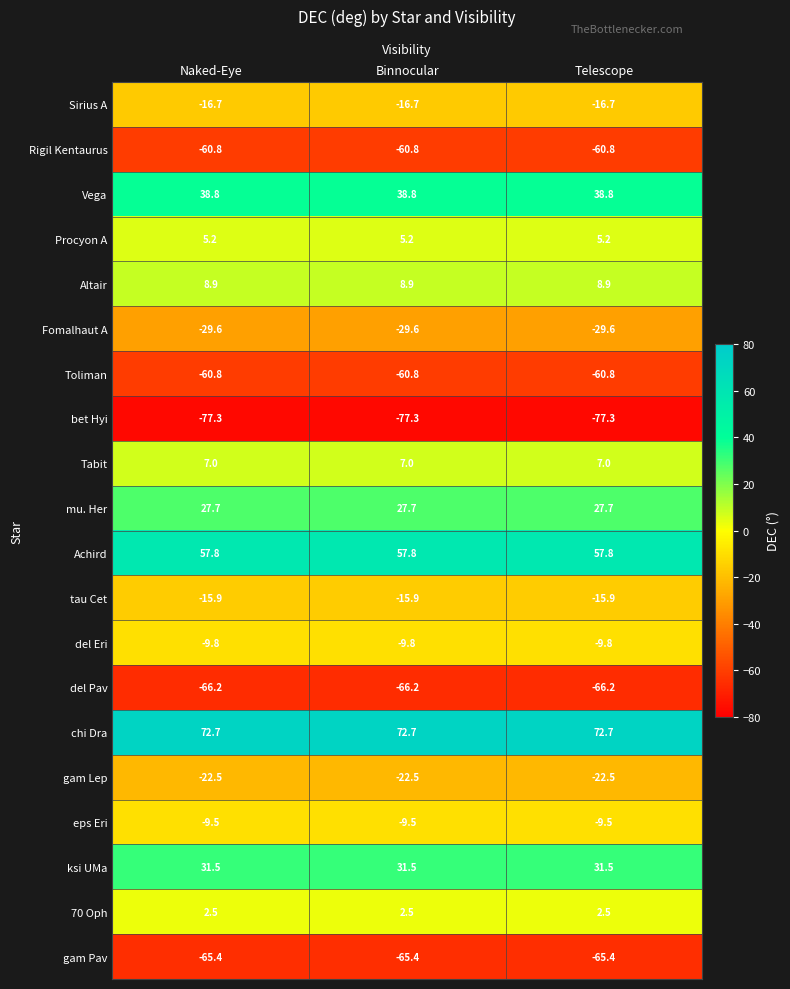

Is it true that Fomalhaut A equals -29.6 at Naked-Eye?

True